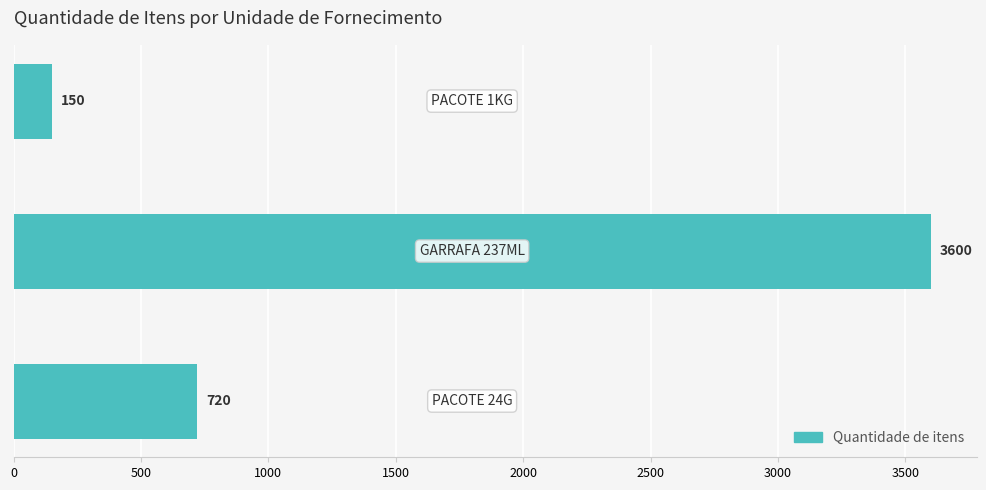

How many values are between 150 and 3600?

3